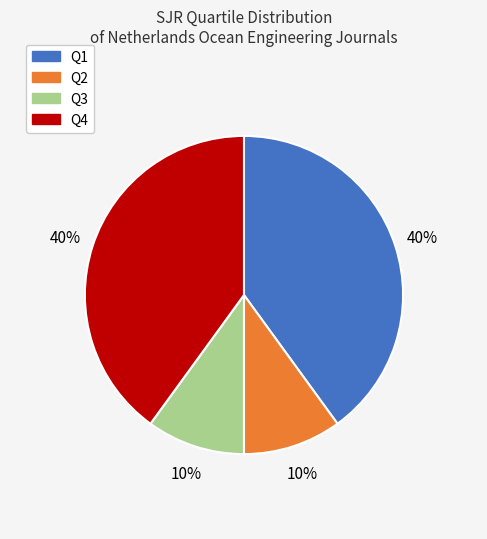

To the nearest percent, what is the difference between the largest and smallest slice percentages?

30%